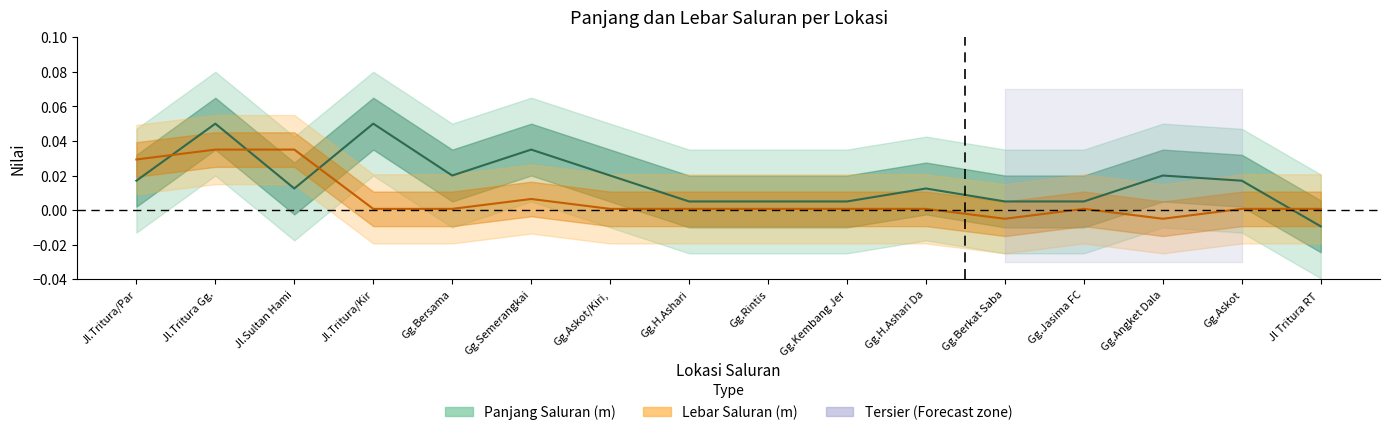

What position from the left is Gg.Askot/Kiri,?

7